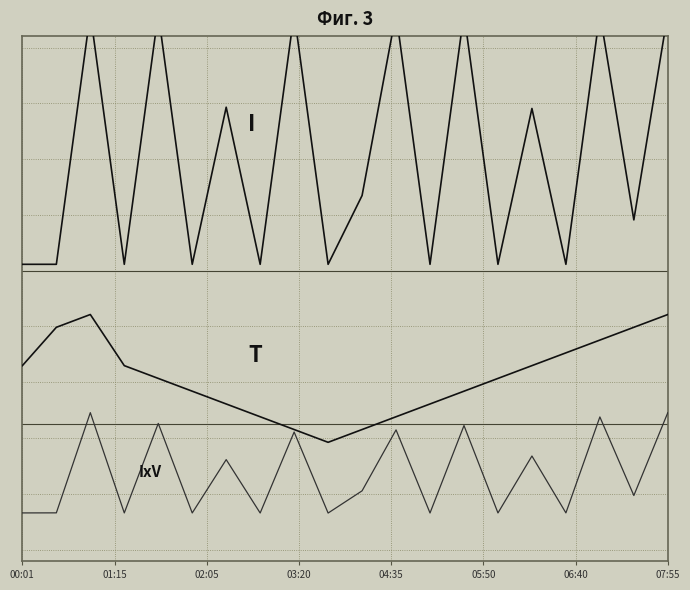

What is the greatest value displayed?

1.2